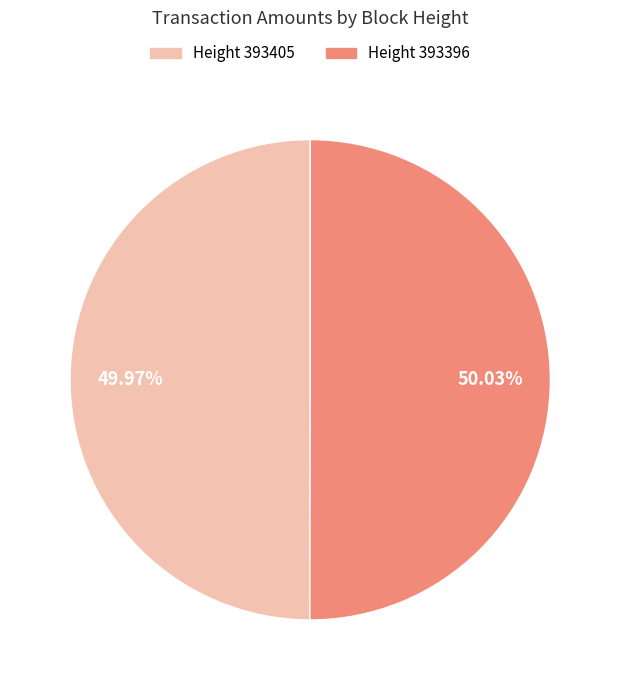

How many segments does this pie chart have?

2